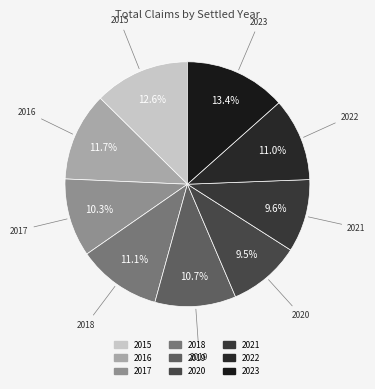

What percentage is the 2016 slice, to the nearest percent?

12%